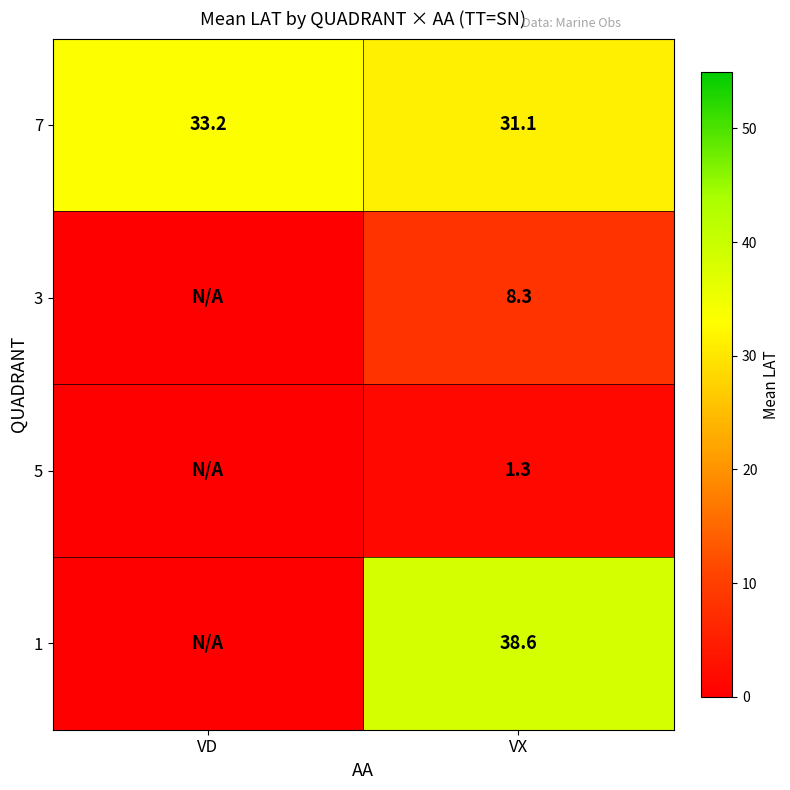

What is the spread (max minus min) of values at VD?

33.2